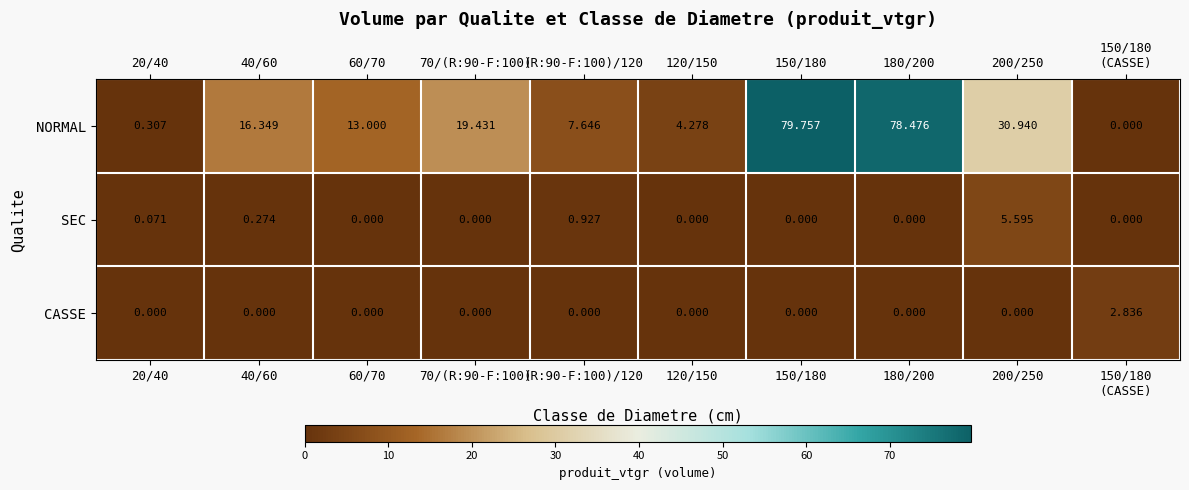

At 40/60, list the series in order from largest to smallest.

NORMAL, SEC, CASSE